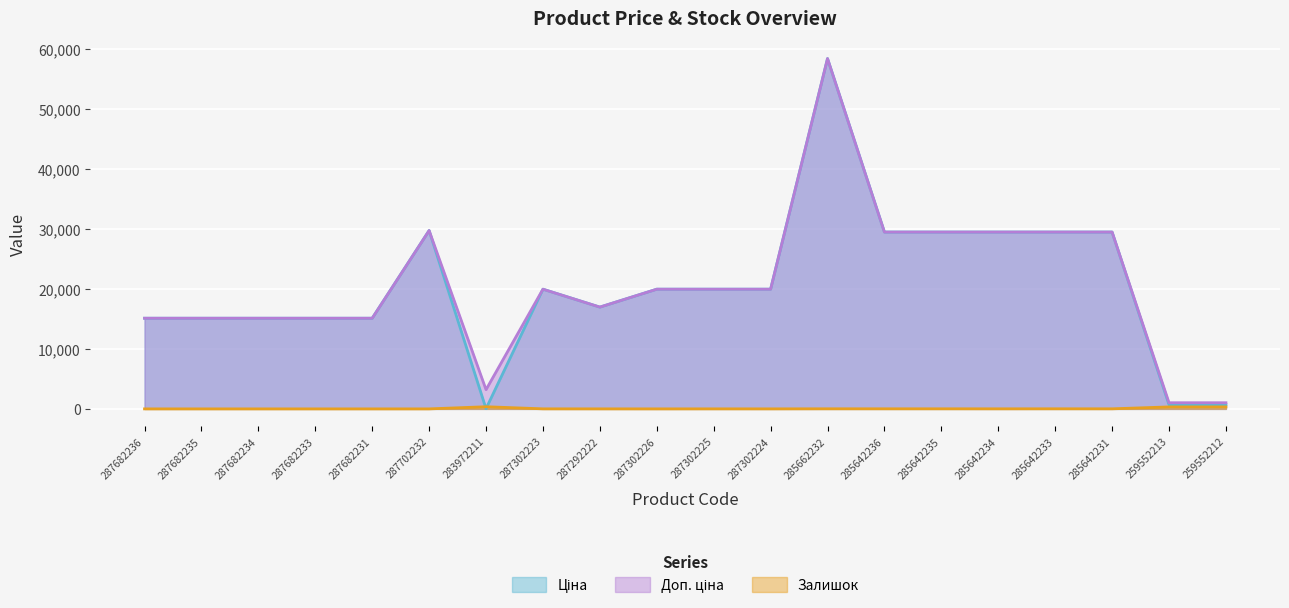

Where is the first local maximum for Залишок?

283972211